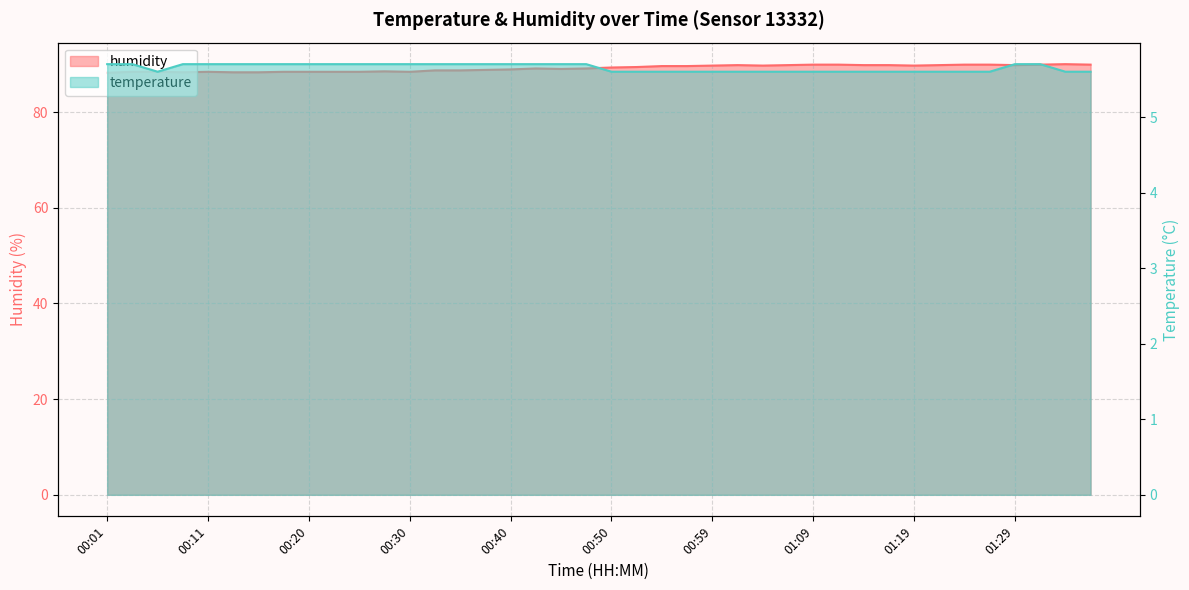

What are all the series names shown in the legend?

humidity, temperature